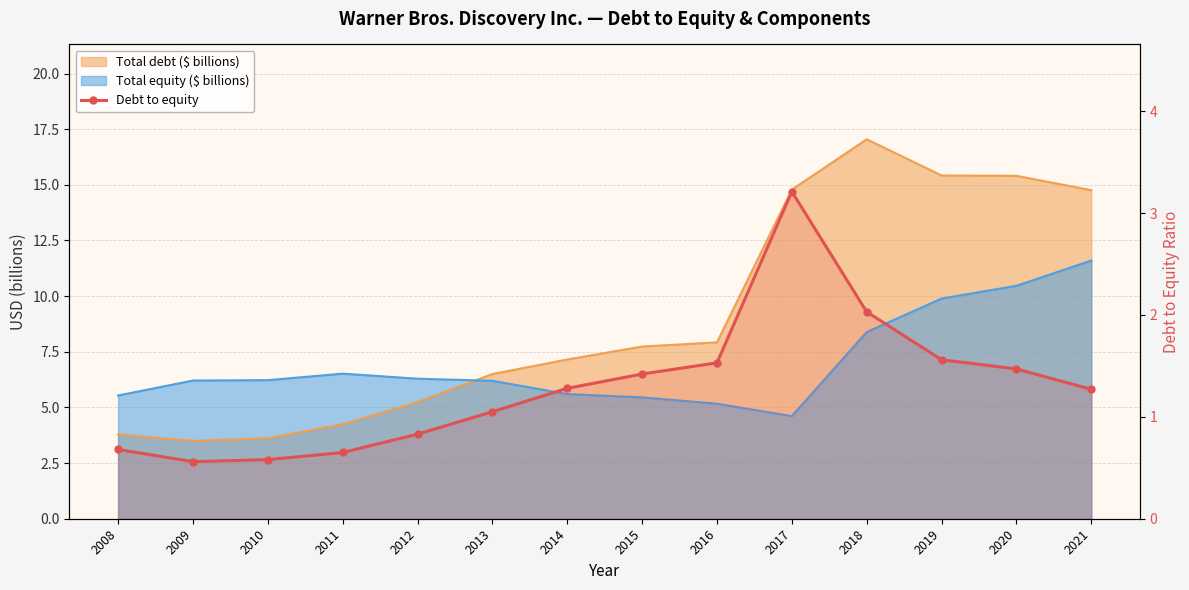

Does the chart have visible grid lines?

Yes